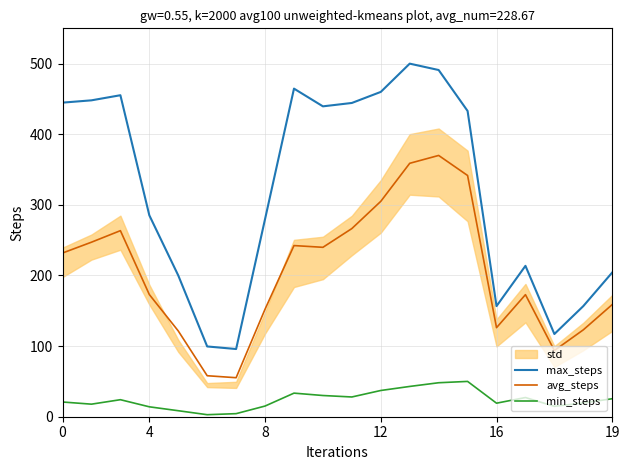

Count the number of data series in this chart.

3